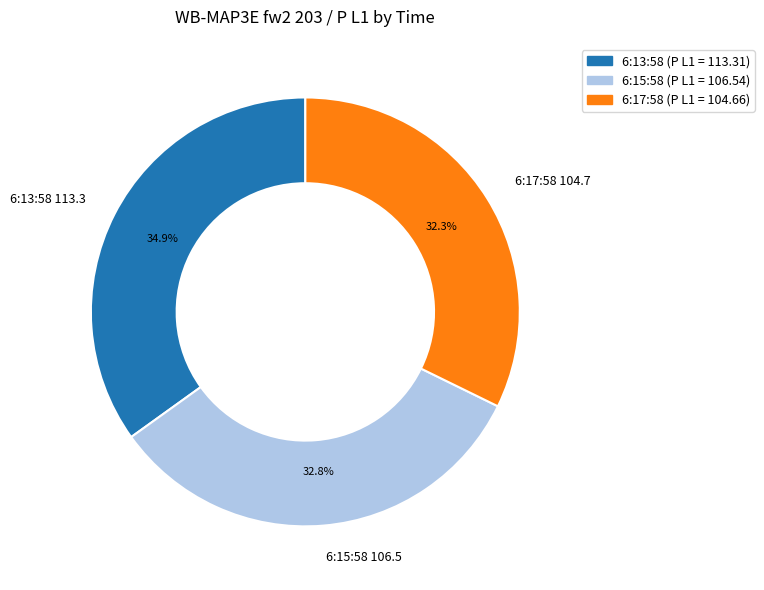

How many slices are in this pie chart?

3